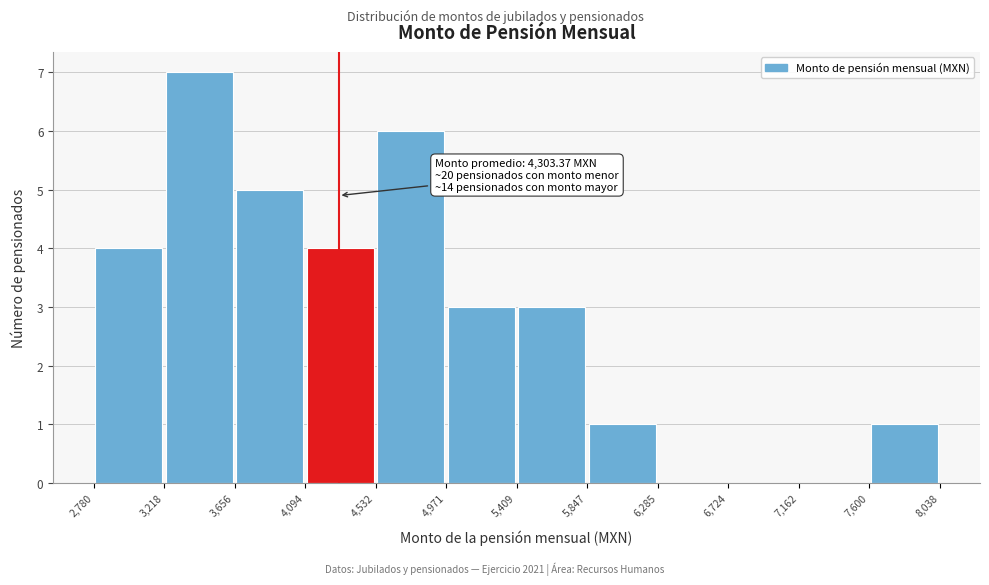

Which range on the x-axis has the tallest bar?

3,218 to 3,656